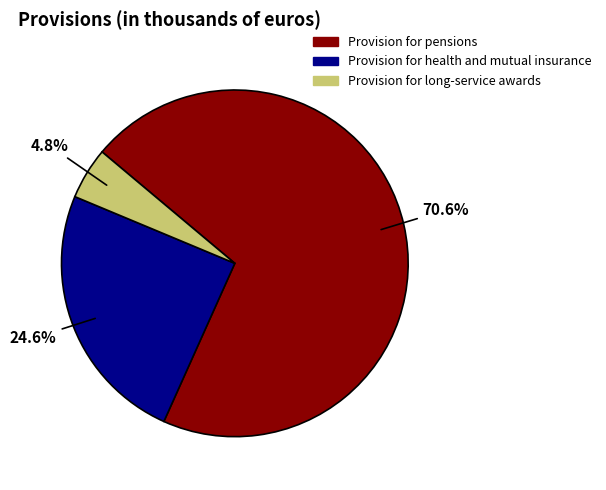

The Provision for health and mutual insurance slice represents 25% of the pie. True or false?

True